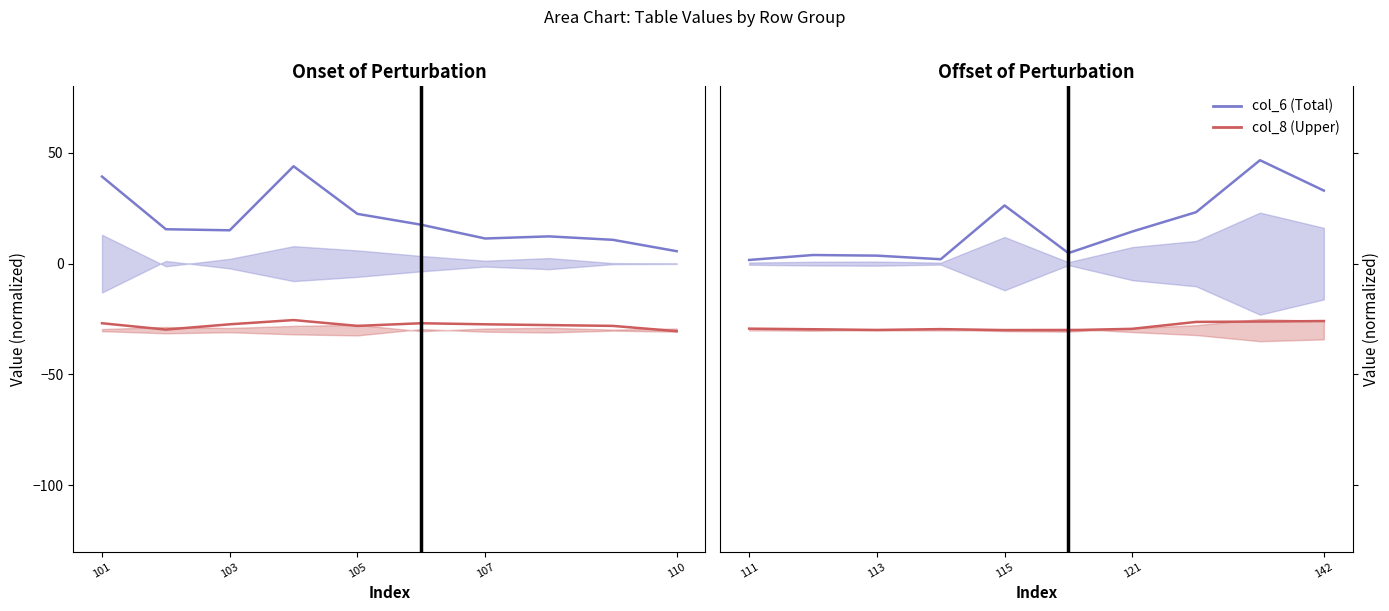

List the series in order of their overall mean, lowest first.

col_8 (Upper), col_6 (Total)